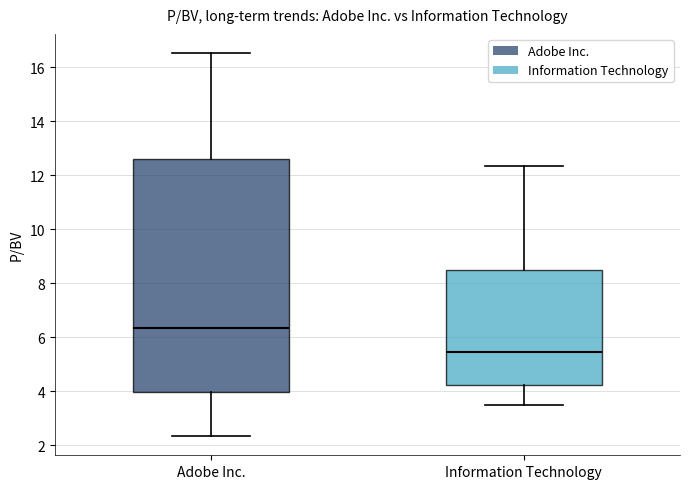

Reading left to right, read every box against the y-axis: the position of its median line, the range the box covers, and the ends of its whiskers. The values are not printed on the chart, so give them approximately, as read against the axis.

Adobe Inc.: median 6.4, box 4.0 to 12.6, whiskers 2.4 to 16.6
Information Technology: median 5.4, box 4.2 to 8.6, whiskers 3.6 to 12.4